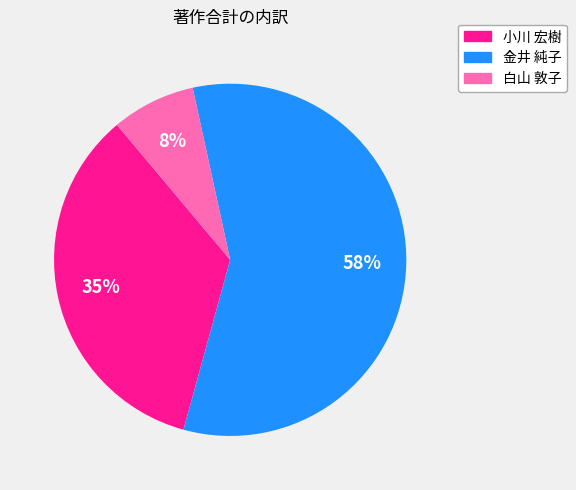

Which has a higher value, 白山 敦子 or 小川 宏樹?

小川 宏樹